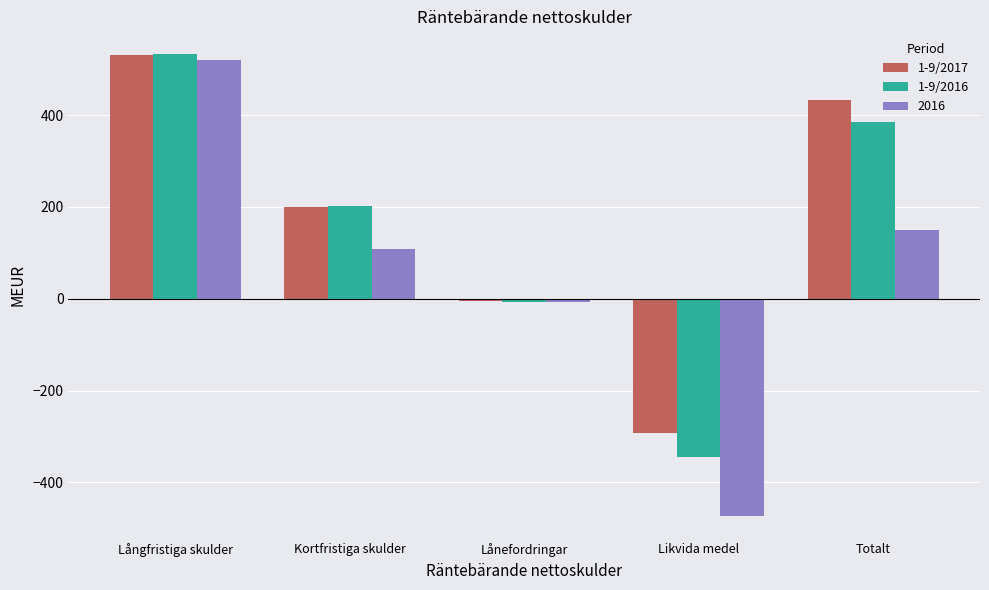

The 1-9/2017 series shows 432 at Totalt. True or false?

True